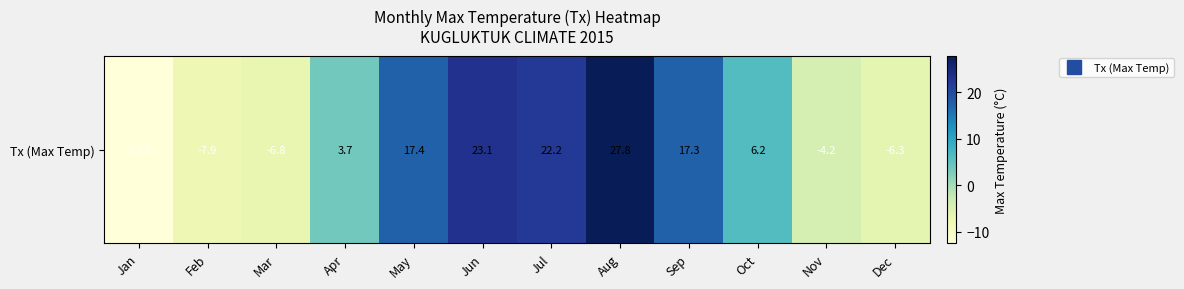

Reading left to right, list all the values displayed in this chart.

-12.5	-7.9	-6.8	3.7	17.4	23.1	22.2	27.8	17.3	6.2	-4.2	-6.3